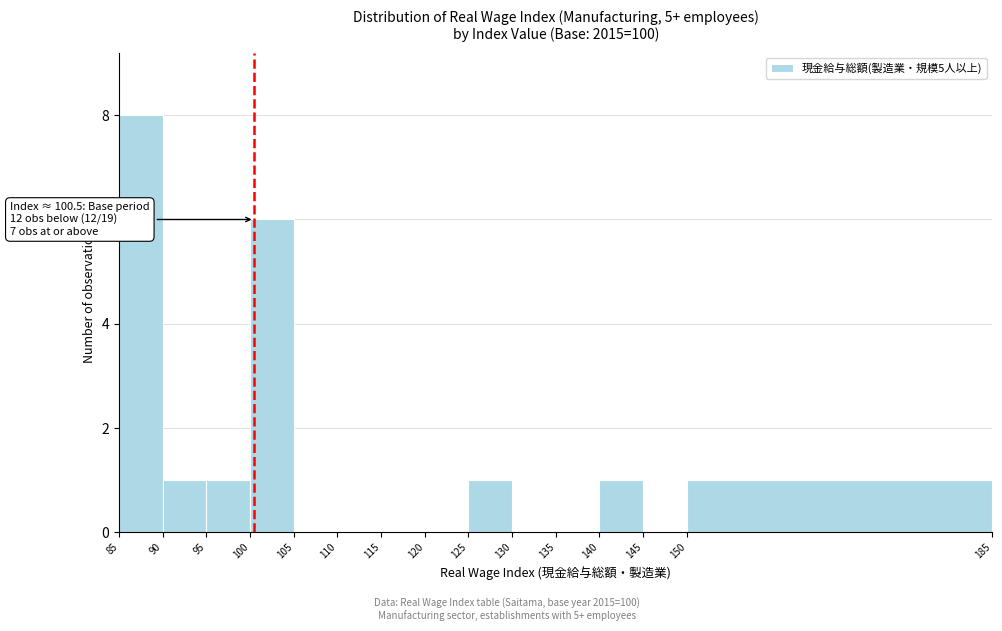

Which range on the x-axis has the tallest bar?

85 to 90